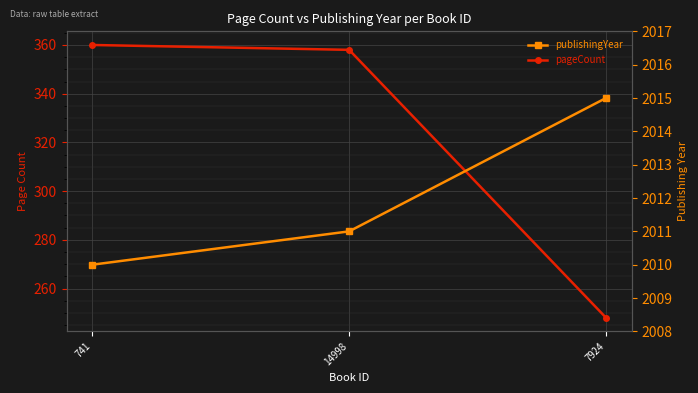

Which category has the highest value in the publishingYear series?

7924